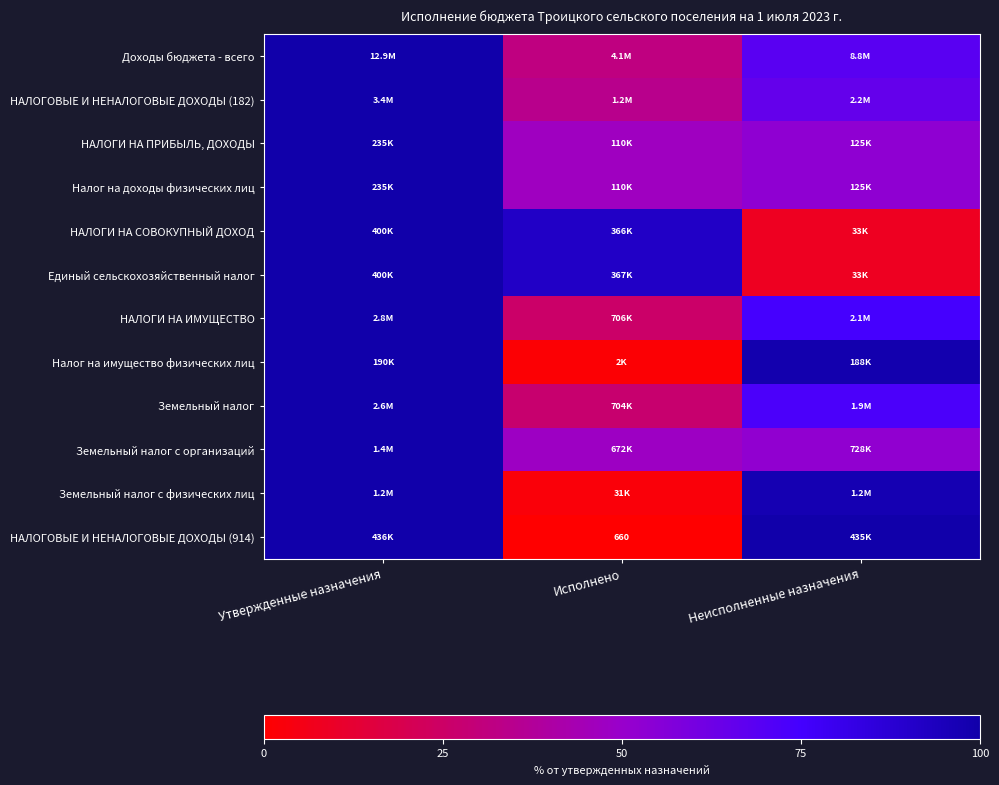

Count the number of categories in the chart.

3